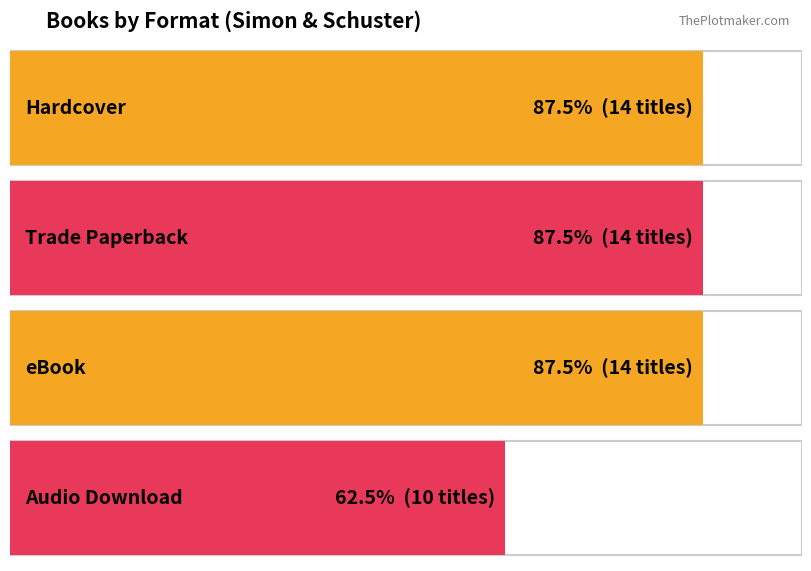

What is the difference between the maximum and minimum values?

4